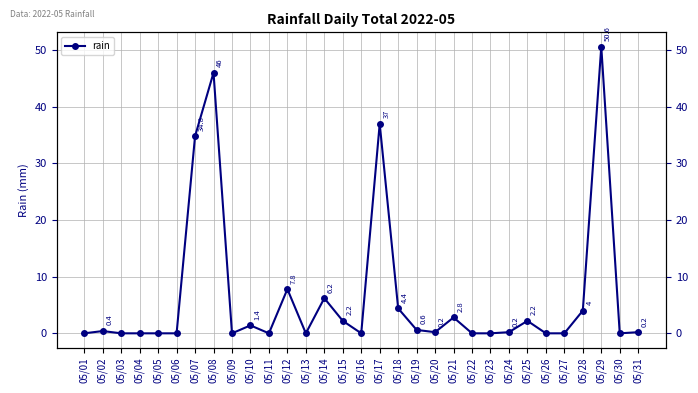

Reading left to right, what are all the values shown in this chart?

05/01=0.0	05/02=0.4	05/03=0.0	05/04=0.0	05/05=0.0	05/06=0.0	05/07=34.8	05/08=46.0	05/09=0.0	05/10=1.4	05/11=0.0	05/12=7.8	05/13=0.0	05/14=6.2	05/15=2.2	05/16=0.0	05/17=37.0	05/18=4.4	05/19=0.6	05/20=0.2	05/21=2.8	05/22=0.0	05/23=0.0	05/24=0.2	05/25=2.2	05/26=0.0	05/27=0.0	05/28=4.0	05/29=50.6	05/30=0.0	05/31=0.2